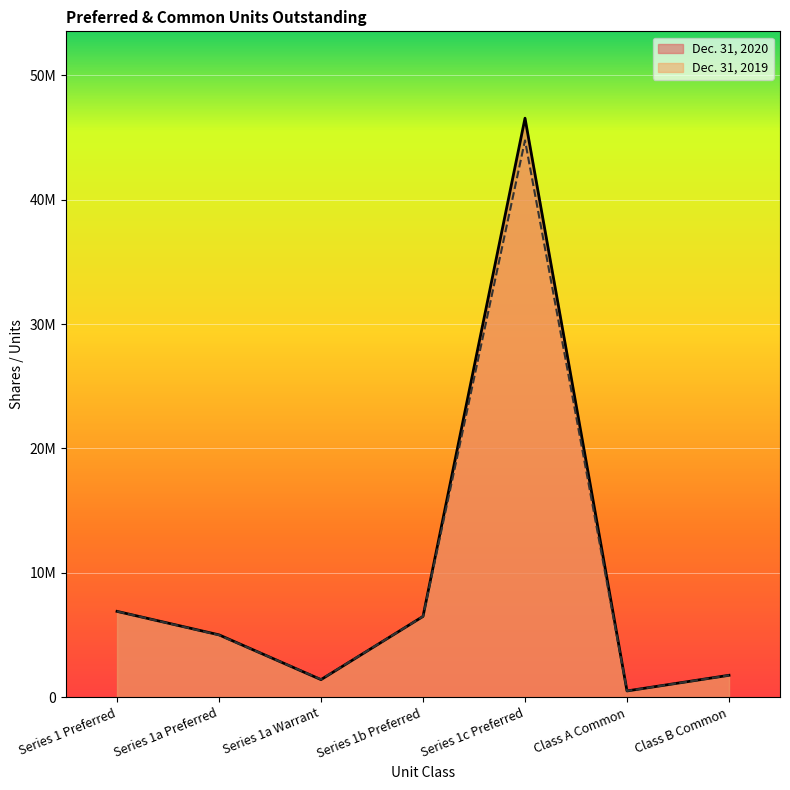

At which category does the data reach its first local peak?

Series 1c Preferred